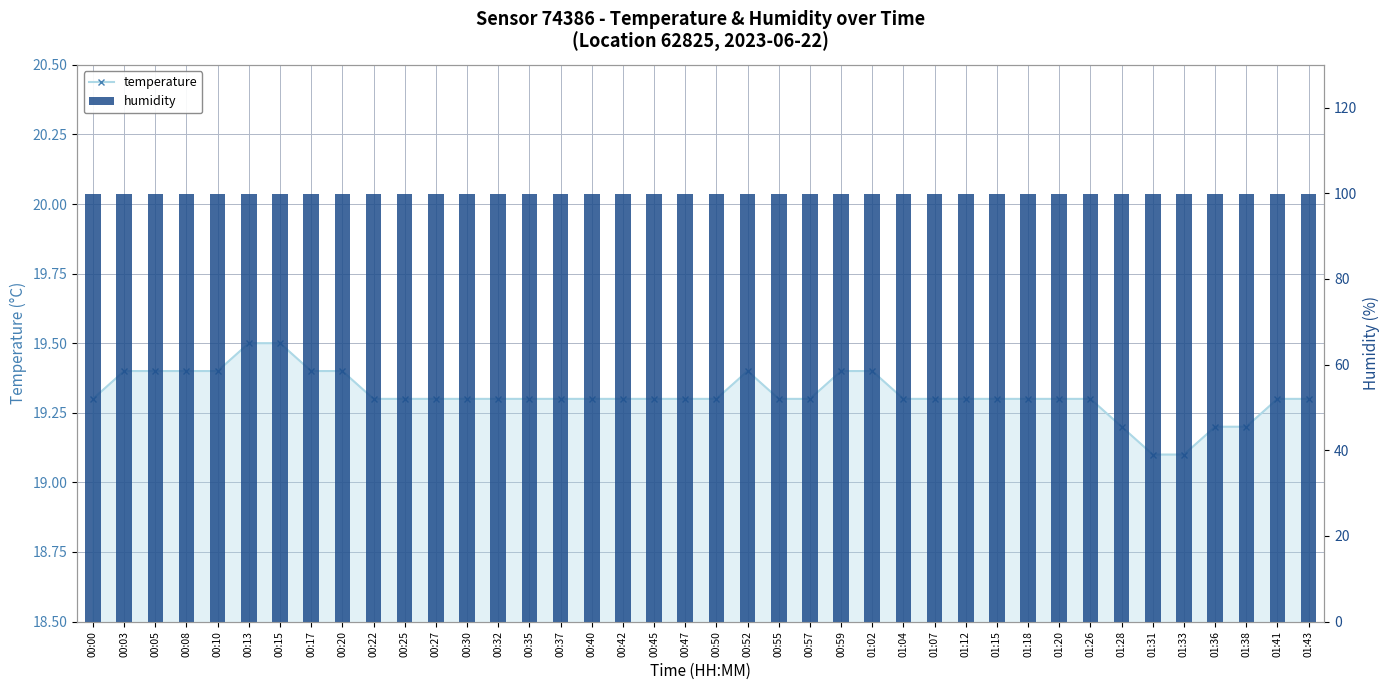

How many groups of bars are there?

40